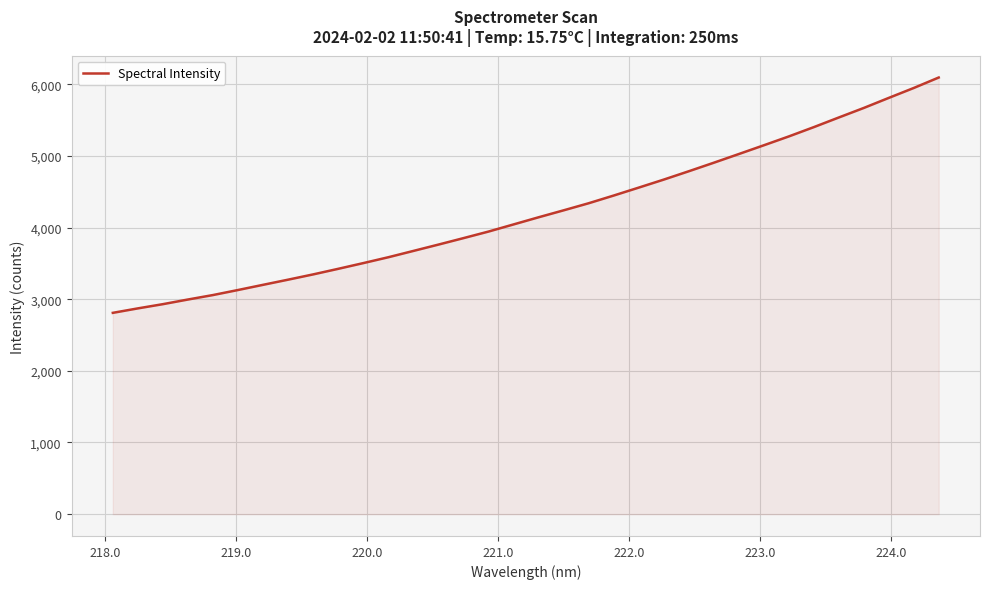

What is the greatest value displayed?

6093.1